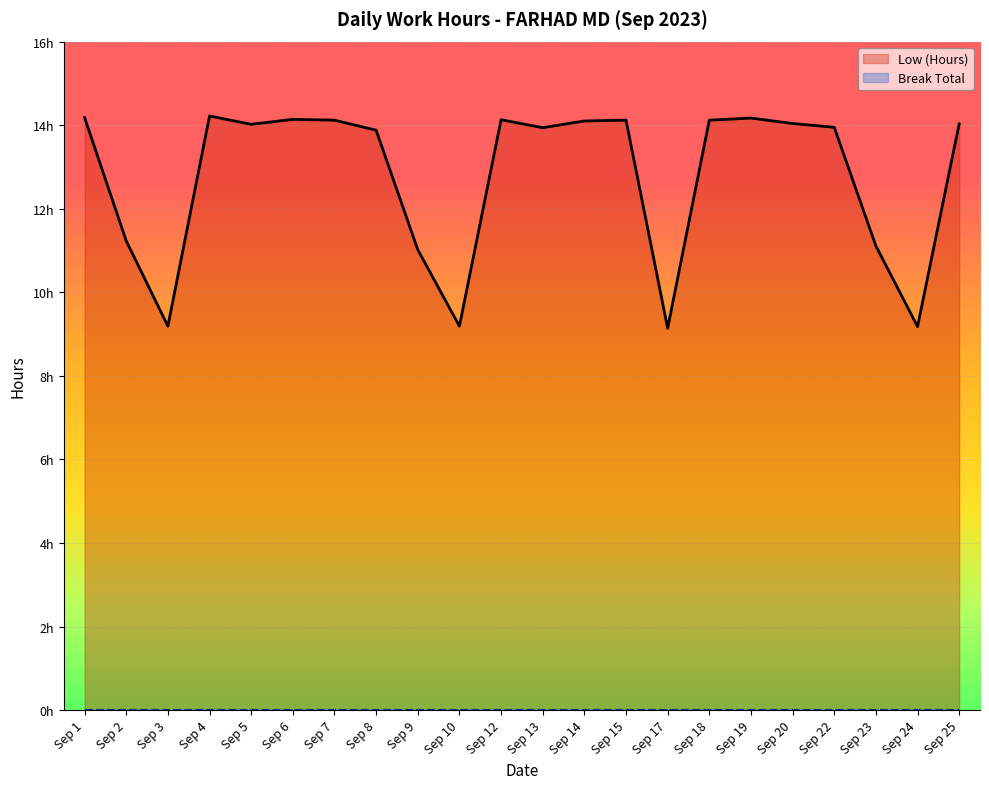

At which label does the data first exceed 14?

Sep 1